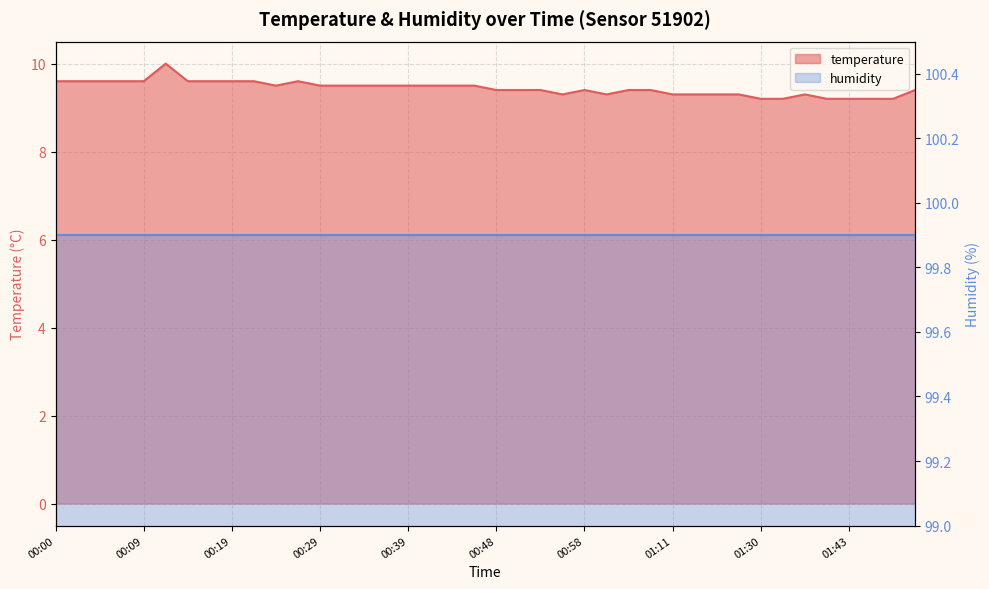

What is the change in value from 00:05 to 01:46?

-0.4